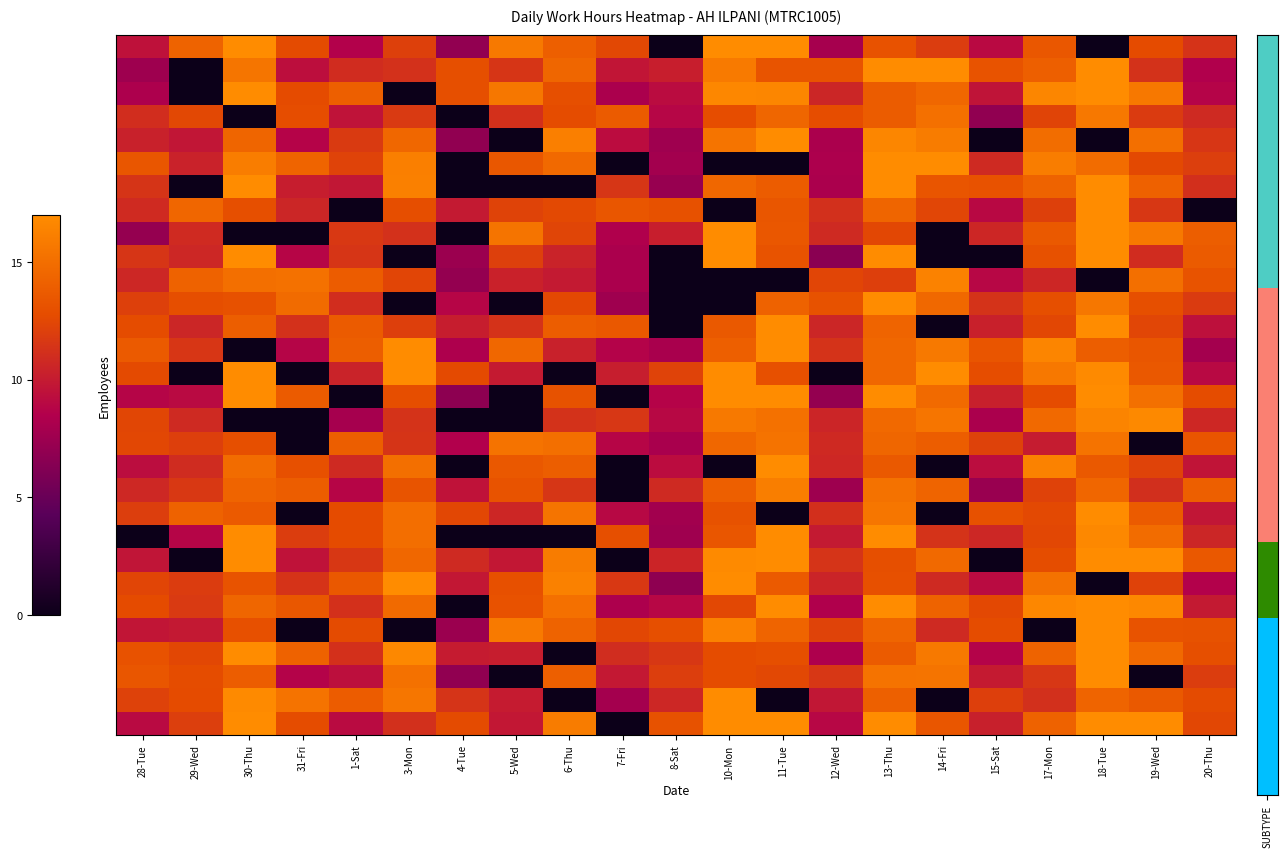

How many data points does each series have?

21